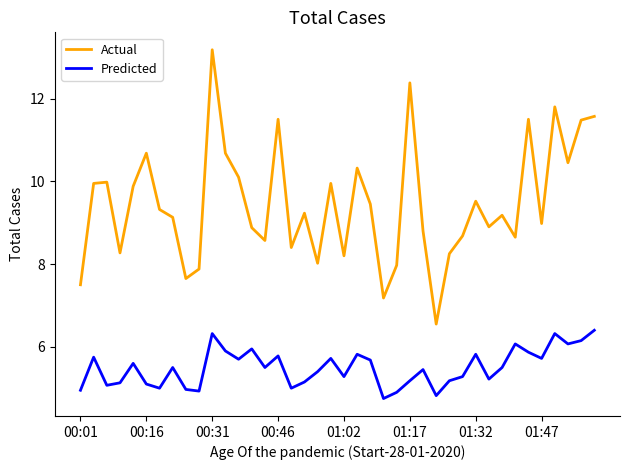

Which series has the largest total across all categories?

Actual